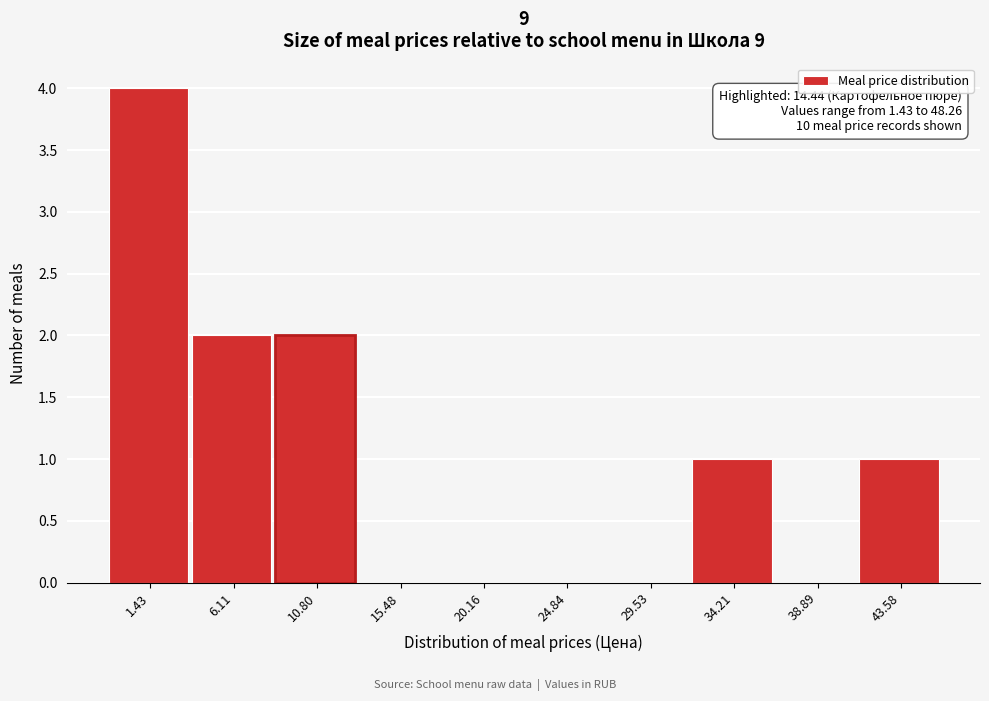

Reading left to right, what are all the values shown in this chart?

1.43=4	6.11=2	10.80=2	15.48=0	20.16=0	24.84=0	29.53=0	34.21=1	38.89=0	43.58=1